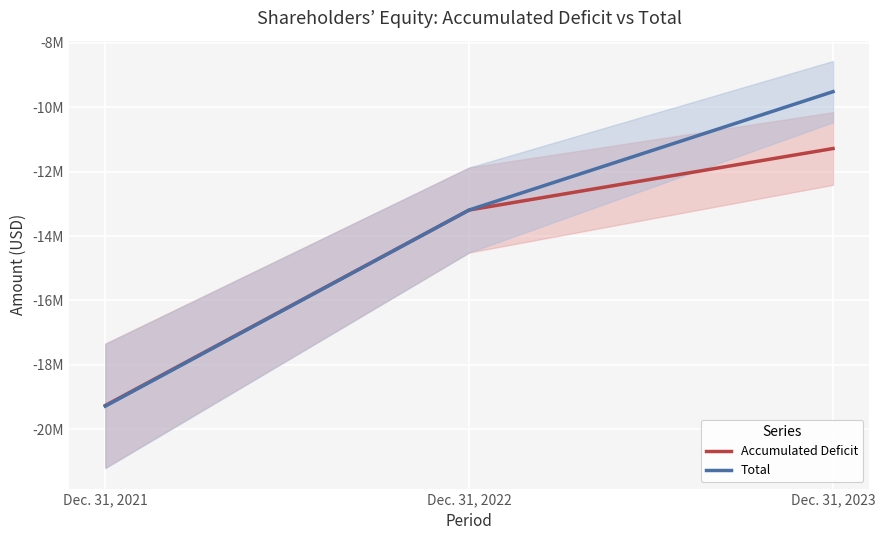

At which category is the sum across all series the highest?

Dec. 31, 2023